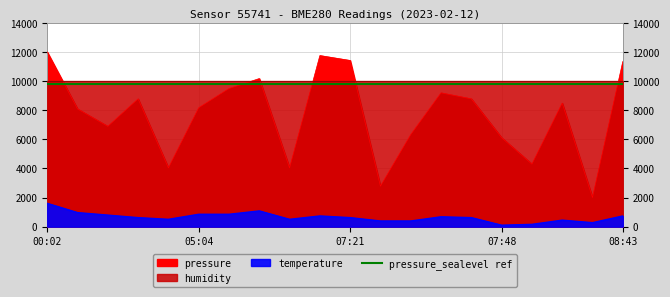

True or false: temperature has a value of 1448.3 at 02:47.

False